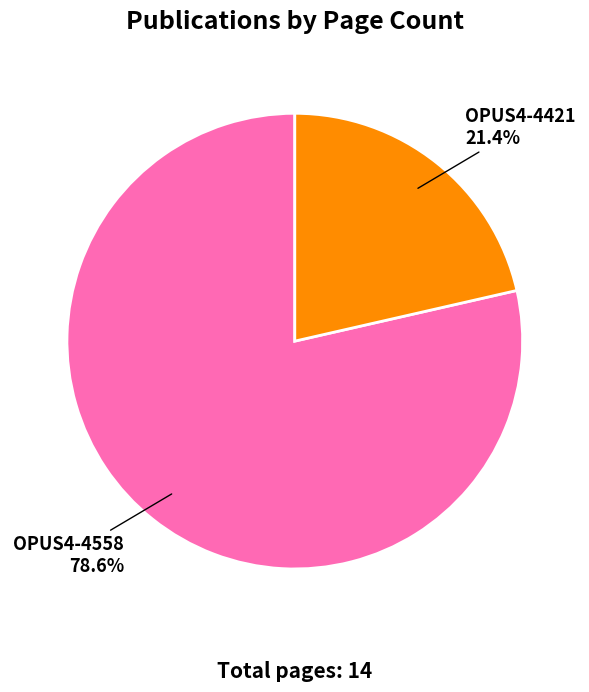

Combined, what portion of the pie is OPUS4-4421 and OPUS4-4558?

100.0%